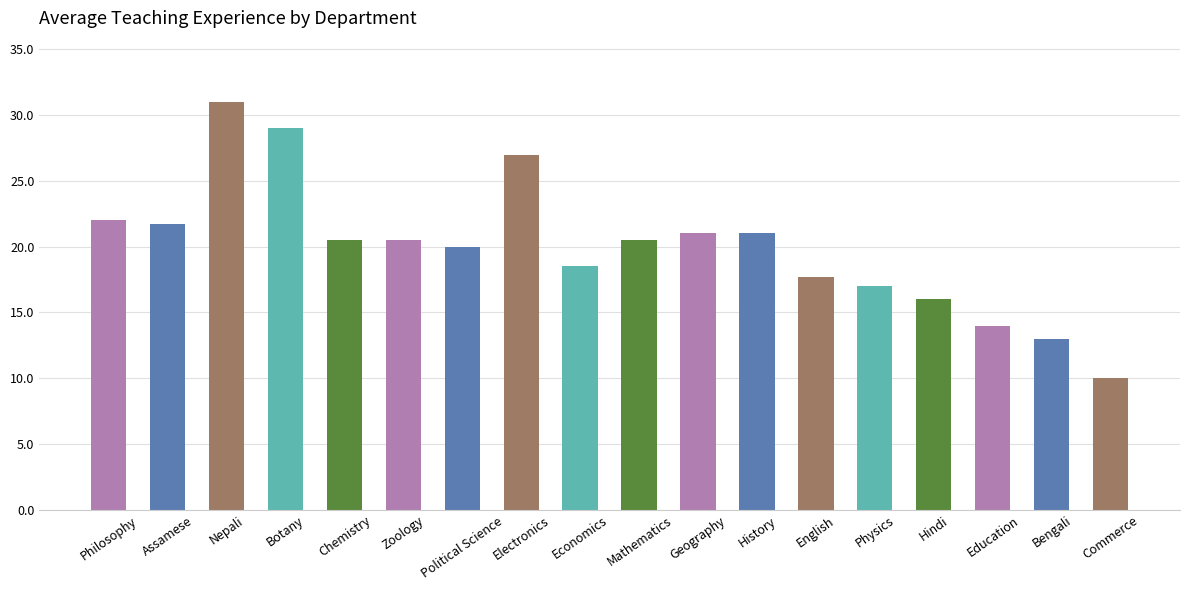

Reading left to right, transcribe all the data shown in this chart.

22.0	21.7	31.0	29.0	20.5	20.5	20.0	27.0	18.5	20.5	21.0	21.0	17.7	17.0	16.0	14.0	13.0	10.0